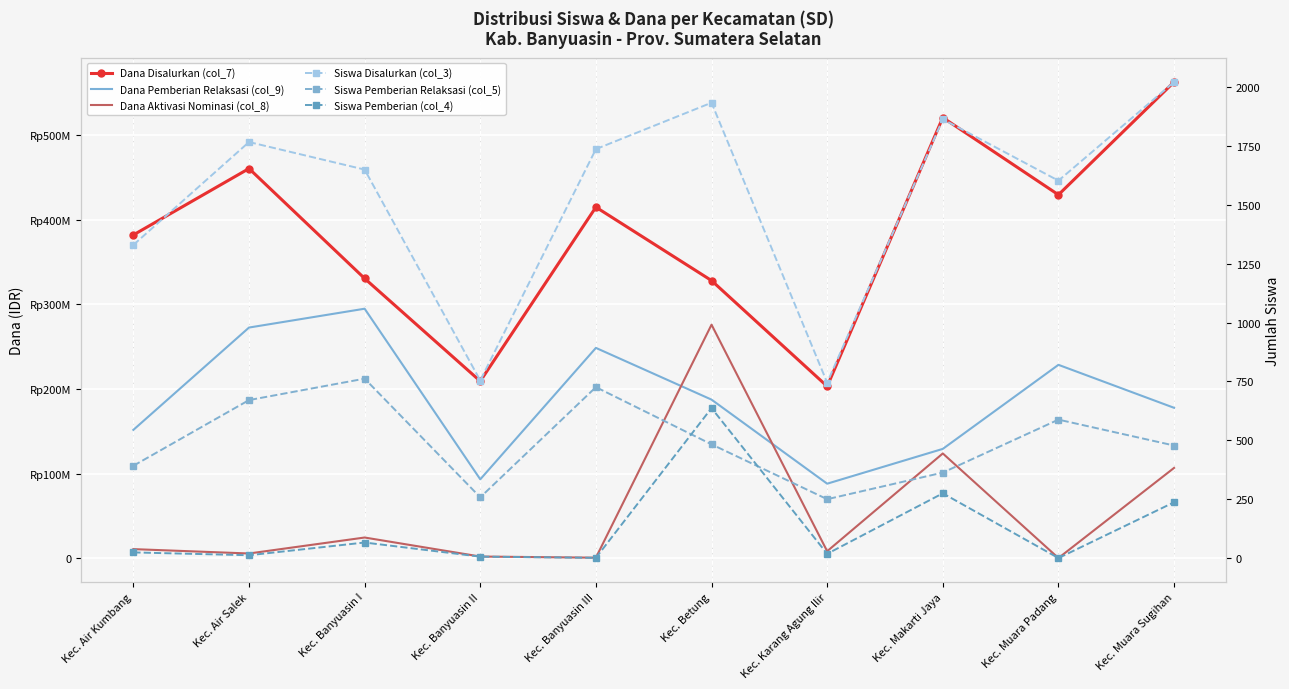

What is the sum of all Siswa Disalurkan (col_3) values?

15406